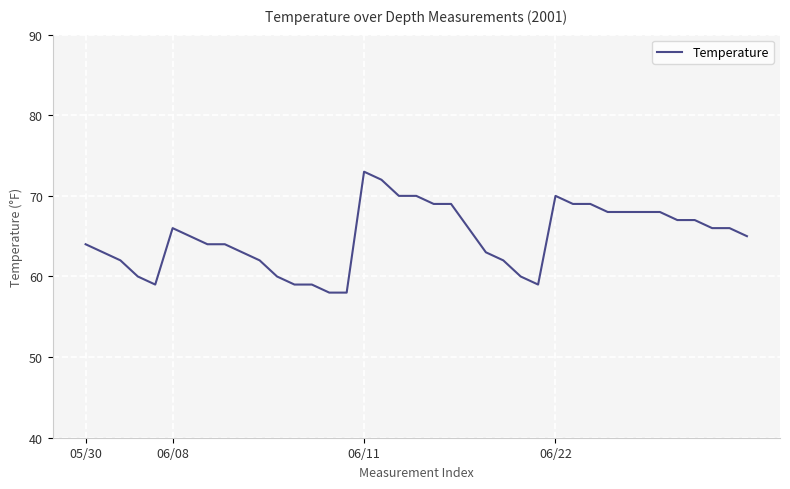

What is the greatest value displayed?

73